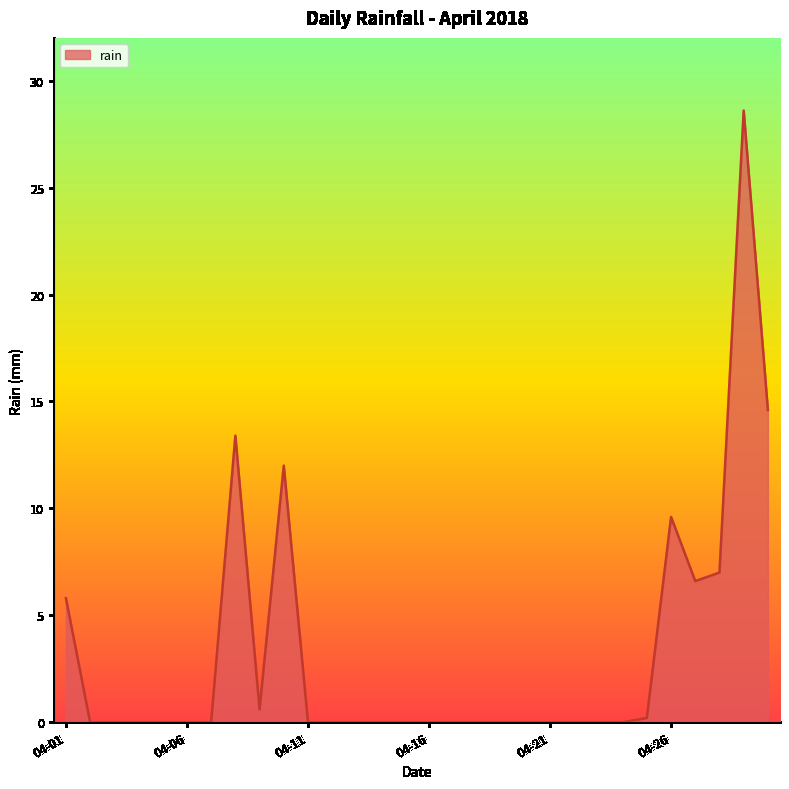

What is the difference between the maximum and second lowest values?

28.6